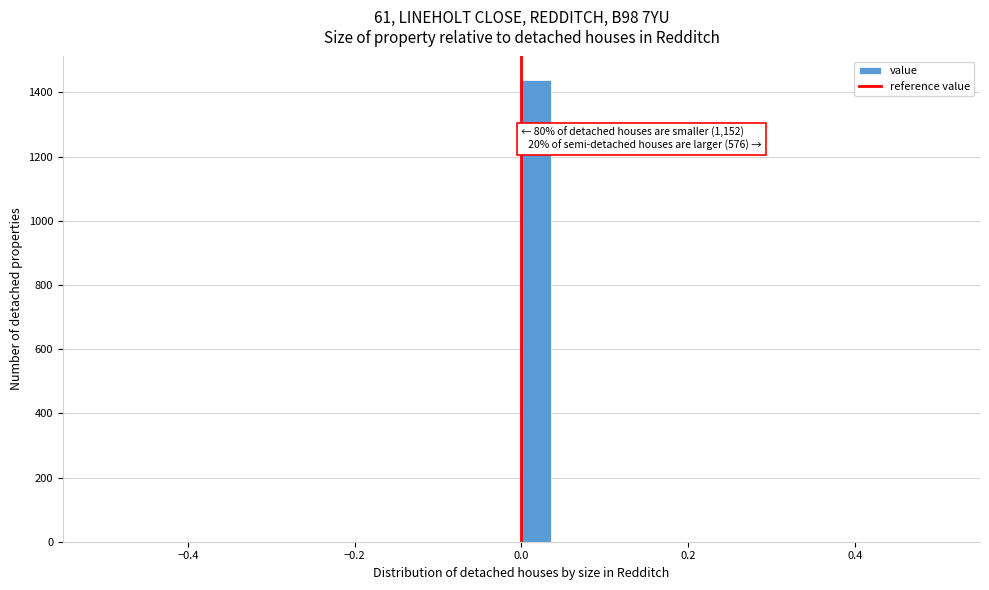

Read against the x-axis, roughly where is the centre of the tallest bar?

0.02